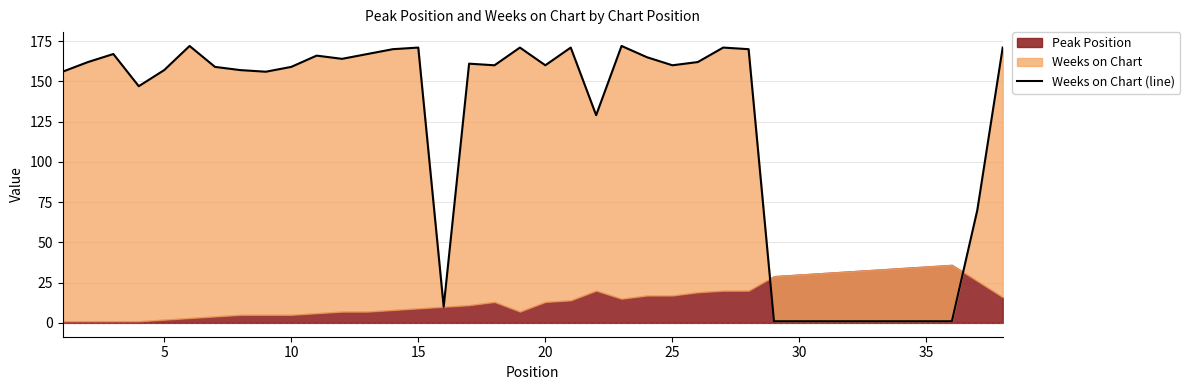

What is the difference between the maximum and minimum values?

171